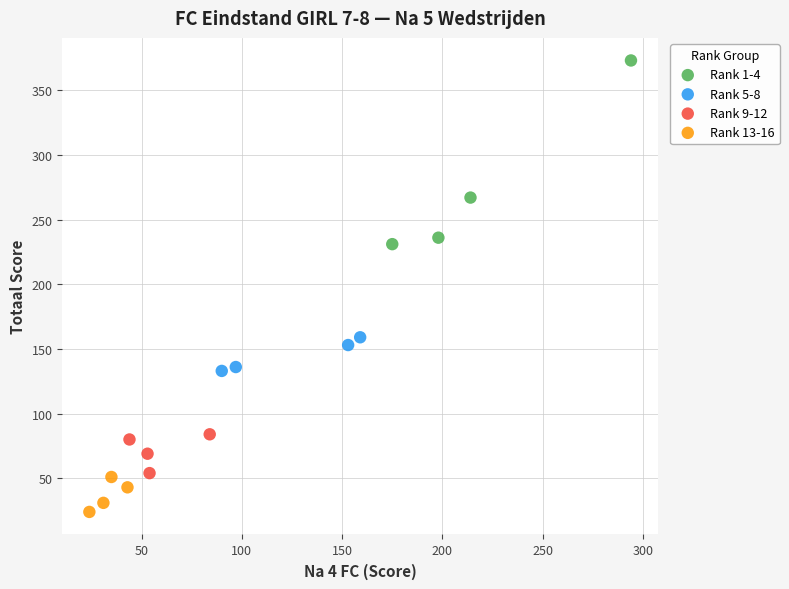

Which series has the widest spread of Y values?

Rank 1-4